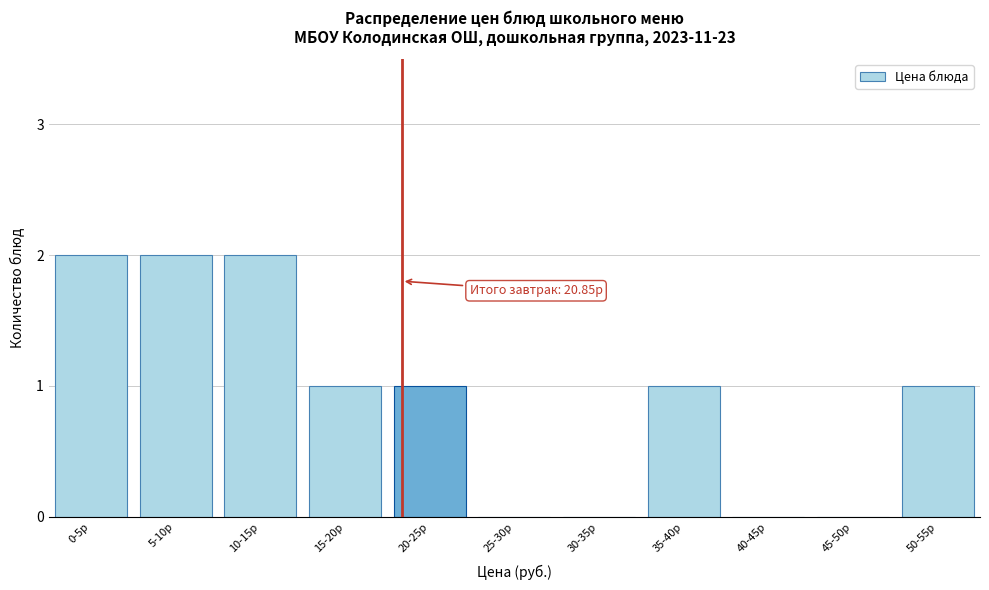

Reading right to left, extract all data points from this chart.

50-55р=1	45-50р=0	40-45р=0	35-40р=1	30-35р=0	25-30р=0	20-25р=1	15-20р=1	10-15р=2	5-10р=2	0-5р=2